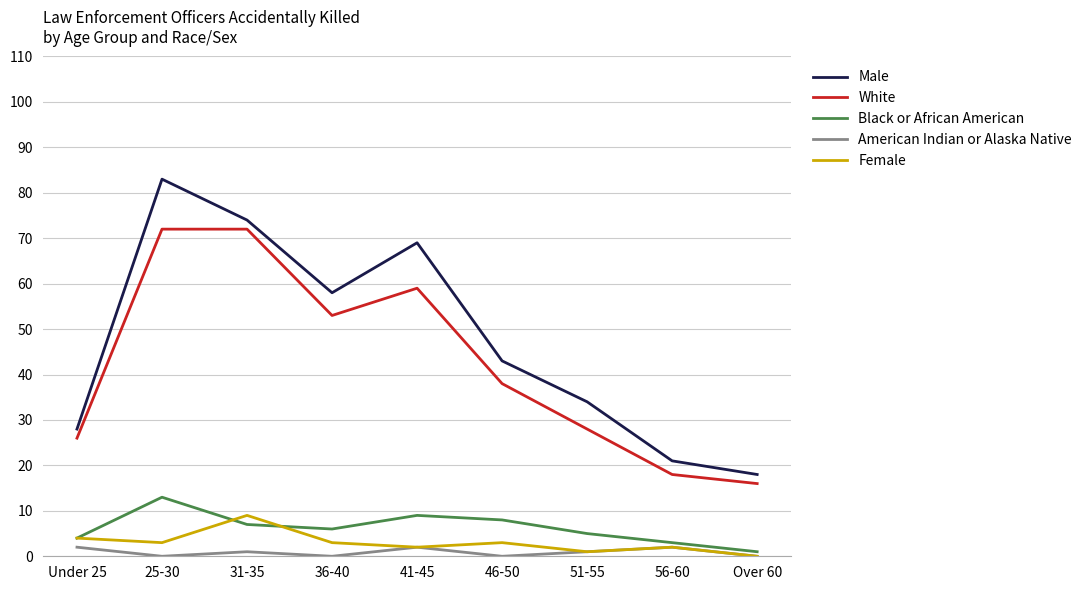

How many values in the American Indian or Alaska Native series are below 1?

4